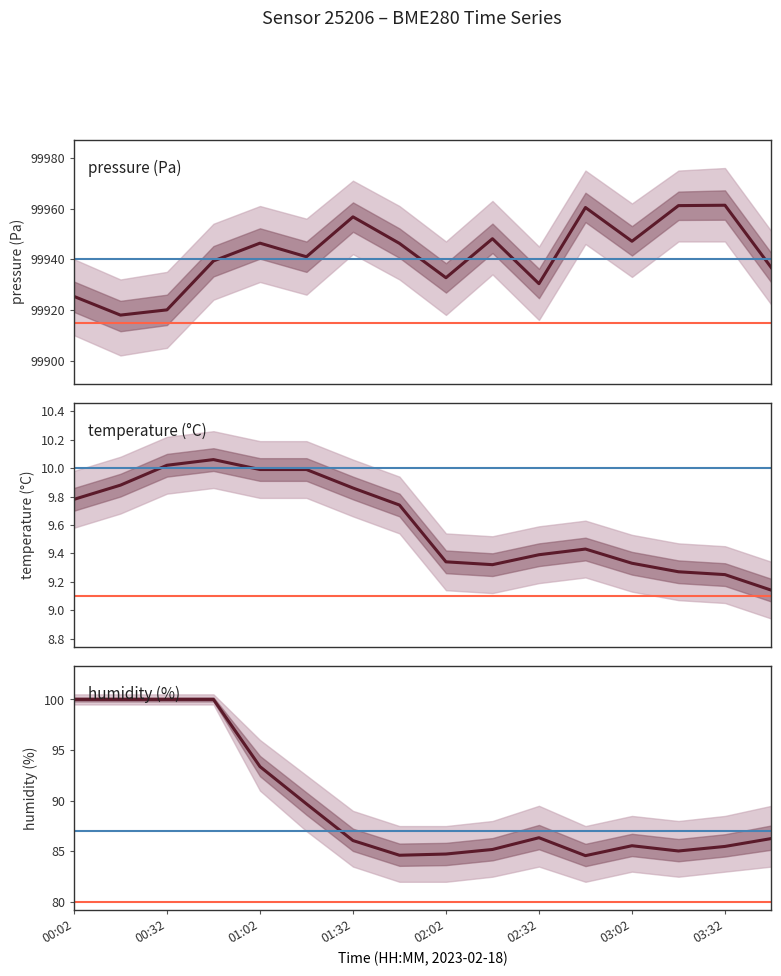

What is the difference between the temperature values at 14 and 03:32?

0.5